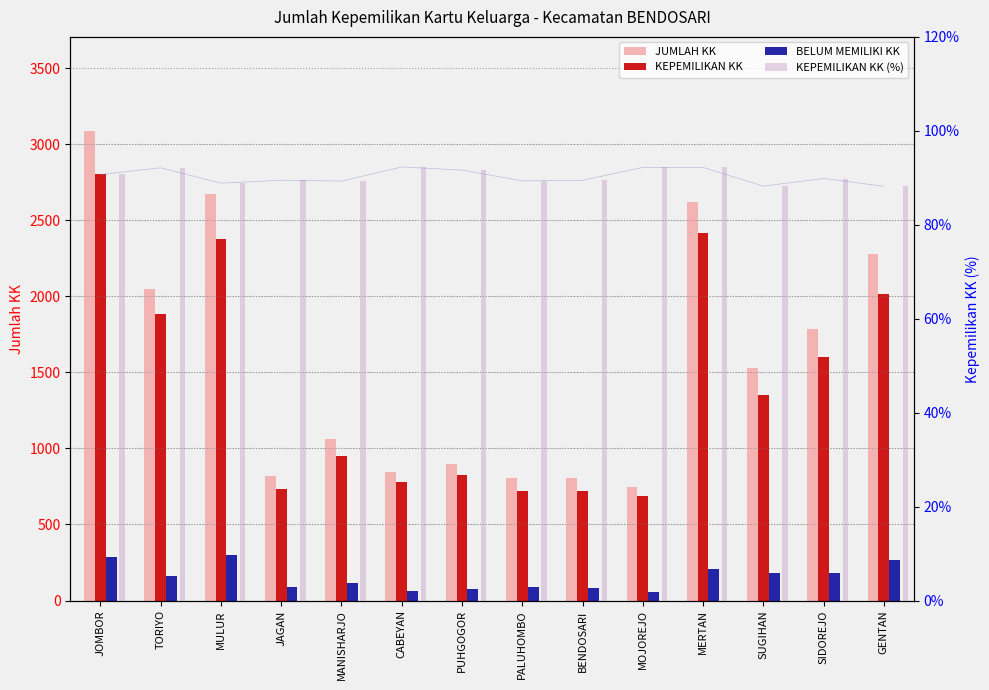

What is the sum of the KEPEMILIKAN KK values at BENDOSARI and GENTAN?

2733.0